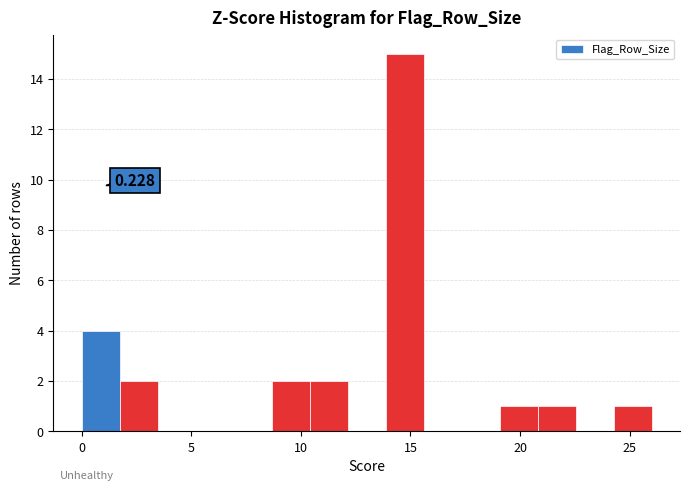

Around what value on the x-axis is the tallest bar? Give the approximate position of its centre, as read against the axis.

14.5